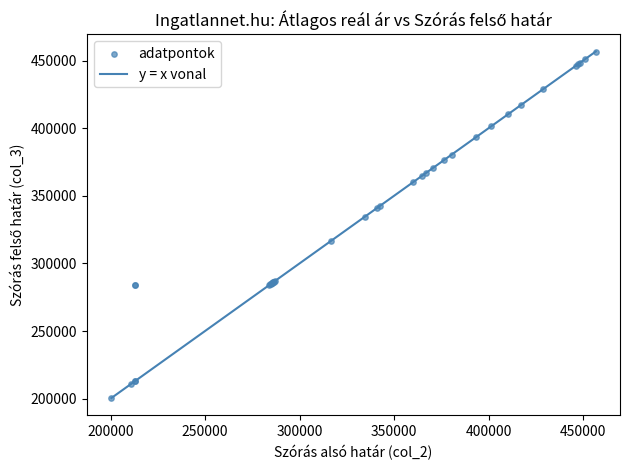

What Y value in the scatter plot is closest to 328569?

334556